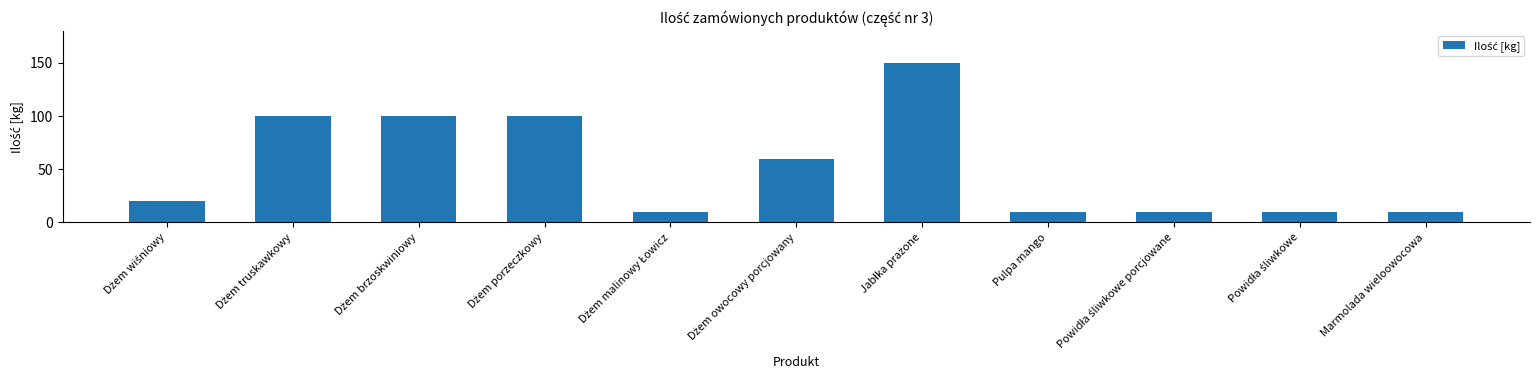

What is the approximate value at Marmolada wieloowocowa?

10